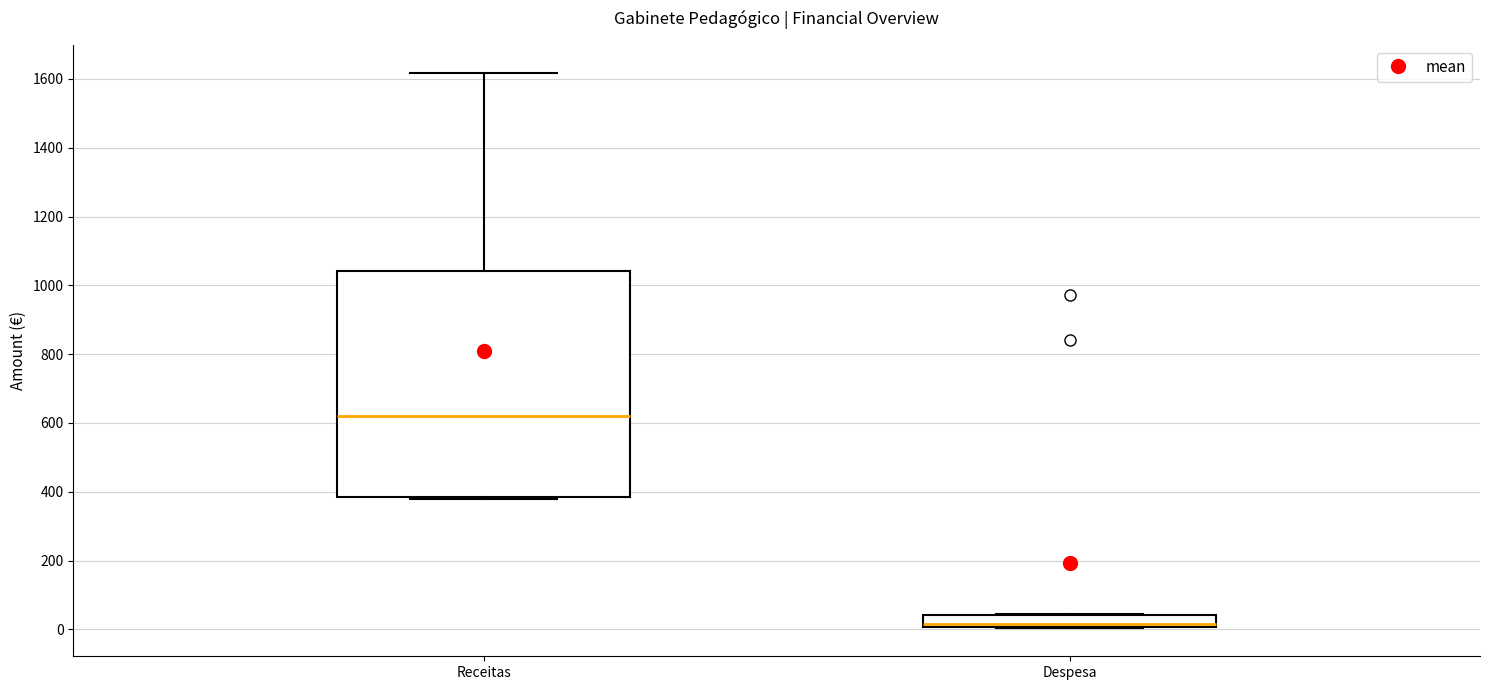

Where does the upper whisker of the box for Receitas end on the y-axis? The values are not printed on the chart, so give them approximately, as read against the axis.

1620